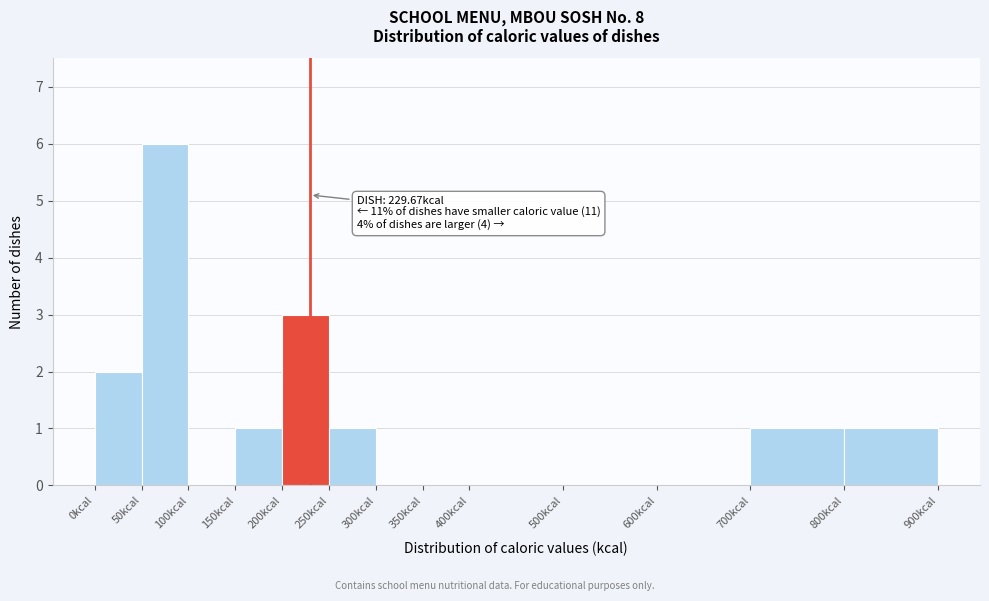

Over which range of the x-axis is the bar tallest?

50 to 100